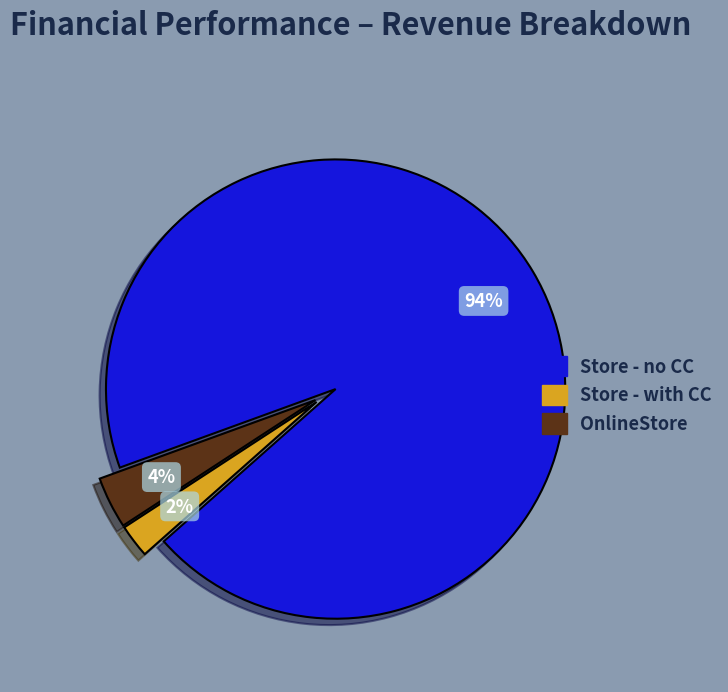

To the nearest percent, what is the difference between the largest and smallest slice percentages?

92%